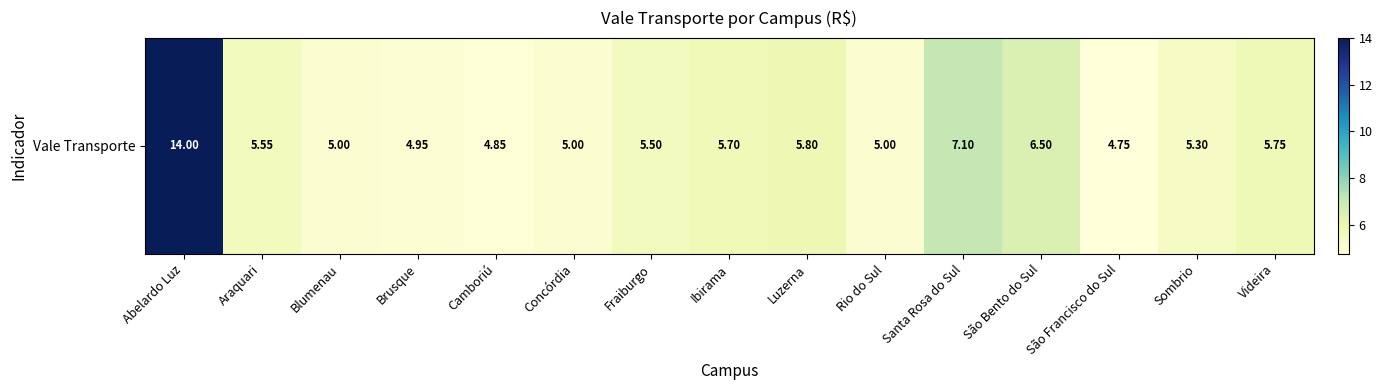

Count the number of values greater than 5.

9